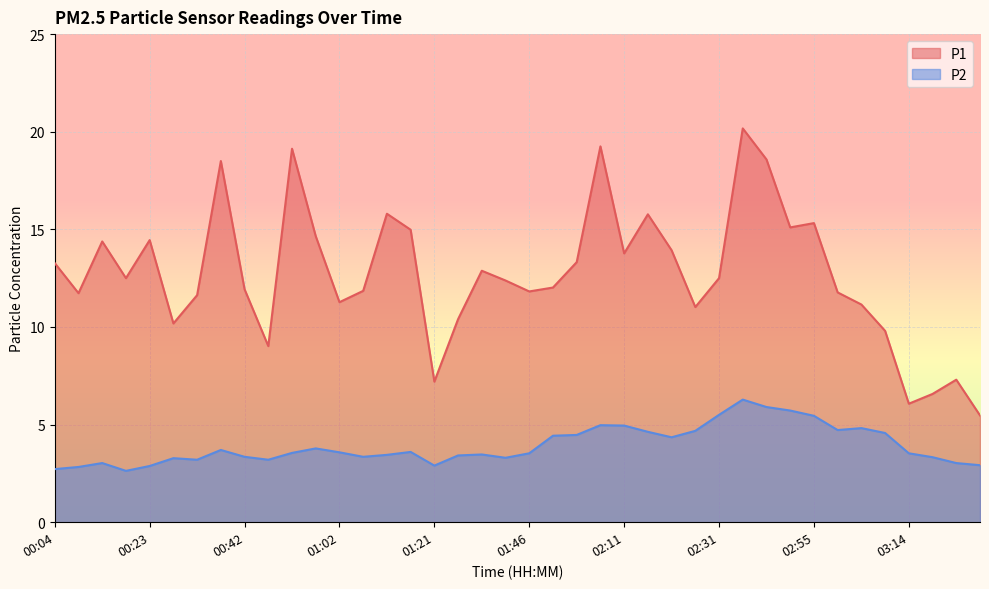

Between 02:50 and 01:21, which is larger?

02:50